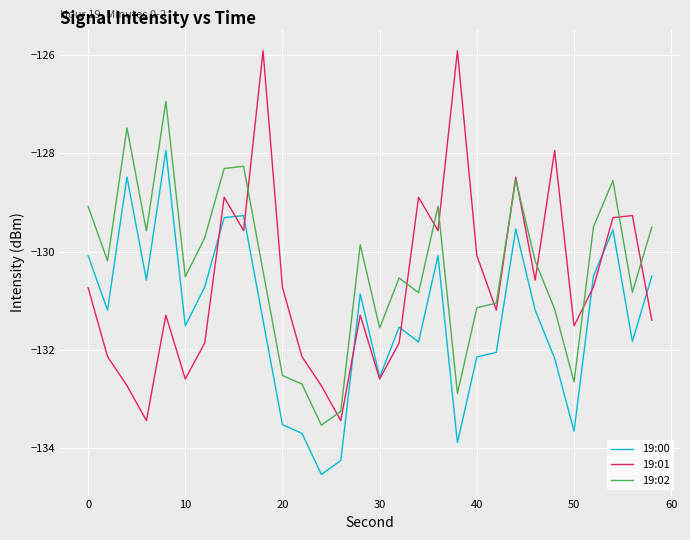

List the series in order of their peak value, lowest first.

19:00, 19:02, 19:01